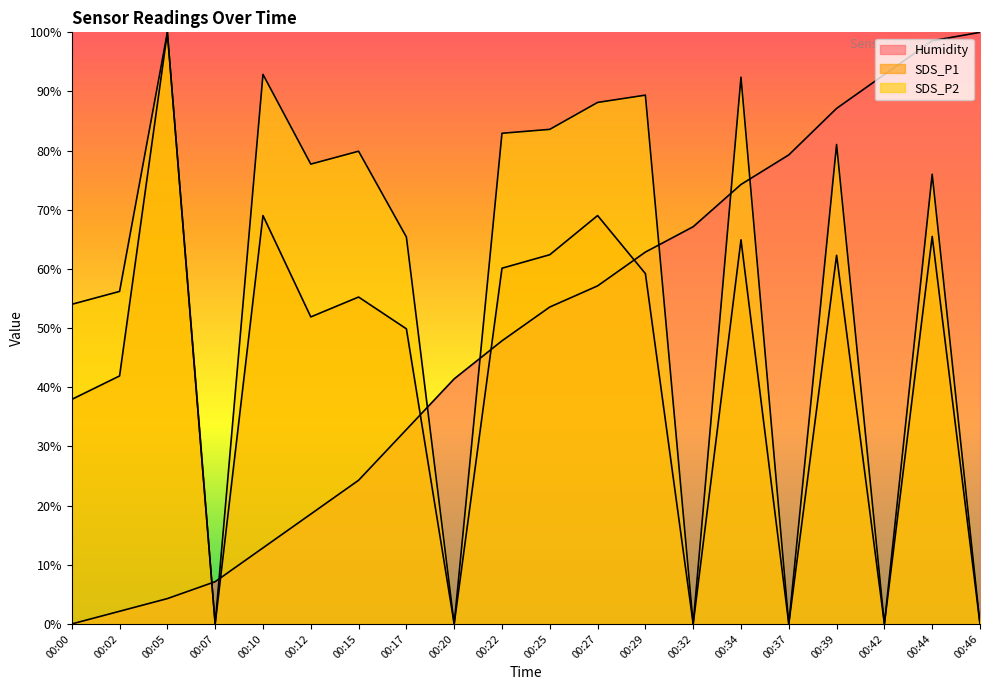

Which series changed the most between 00:12 and 00:20?

SDS_P2